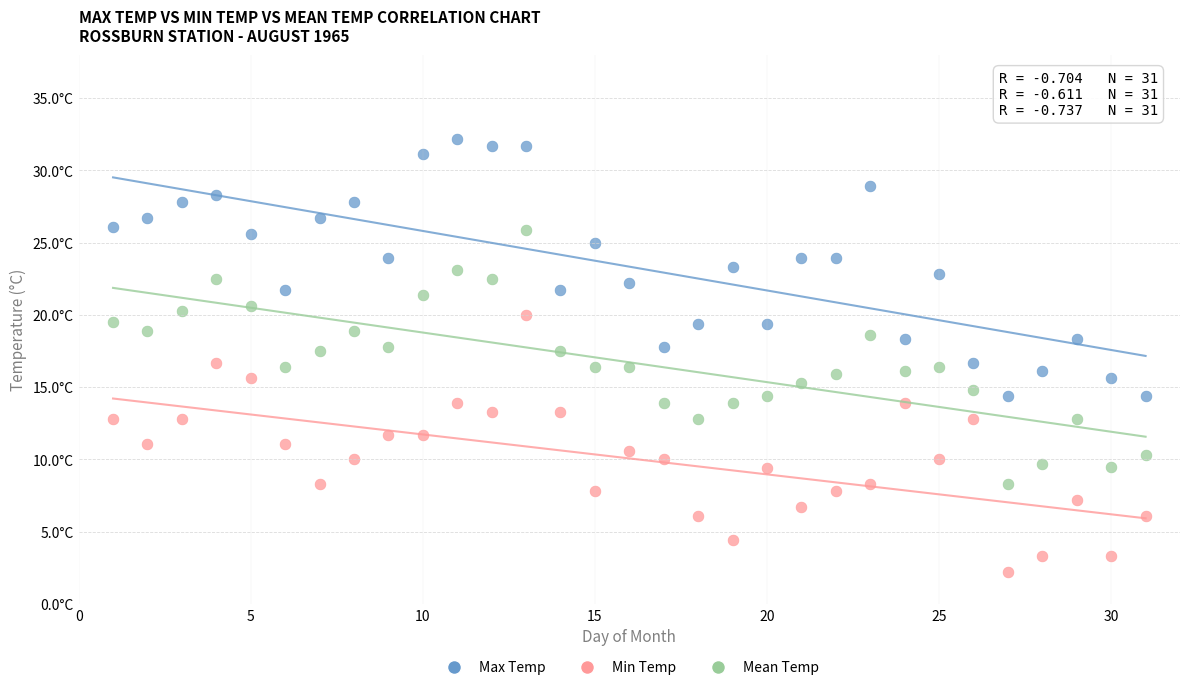

What are all the series names shown in the legend?

Max Temp, Min Temp, Mean Temp